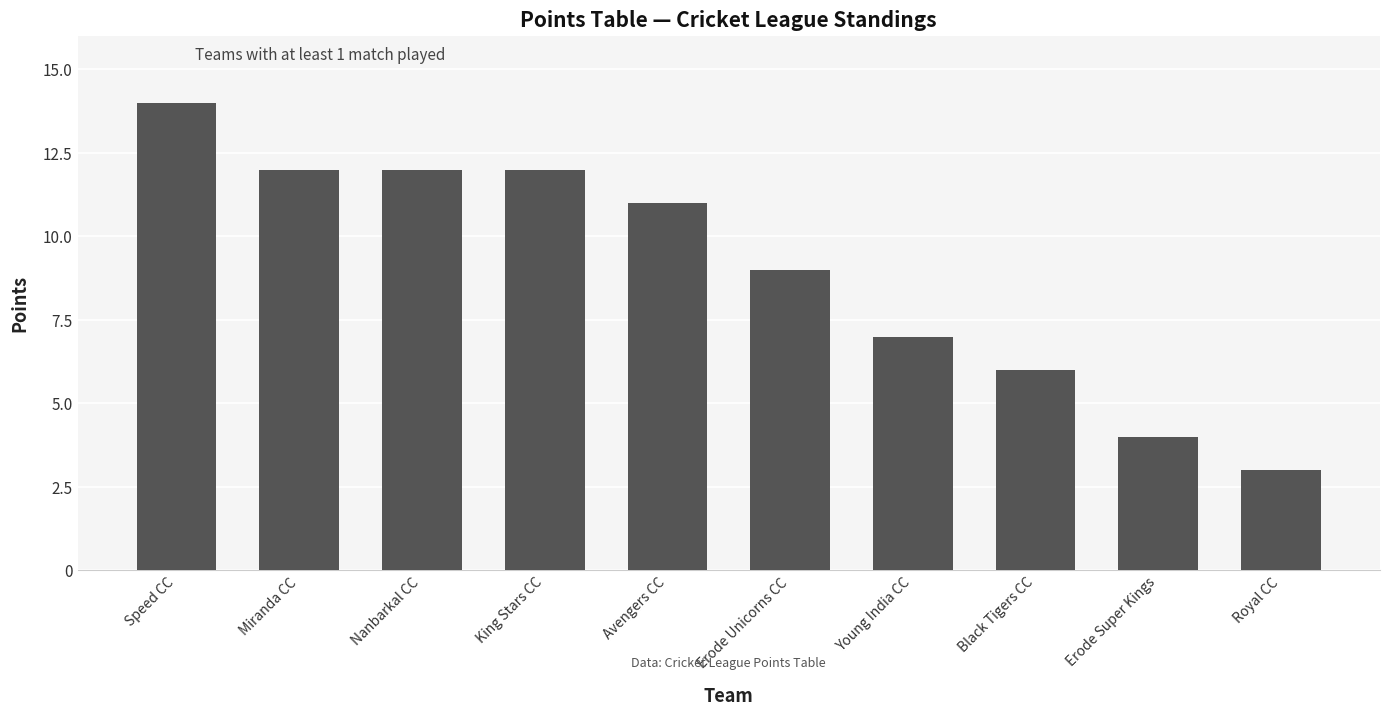

What is the average value?

9